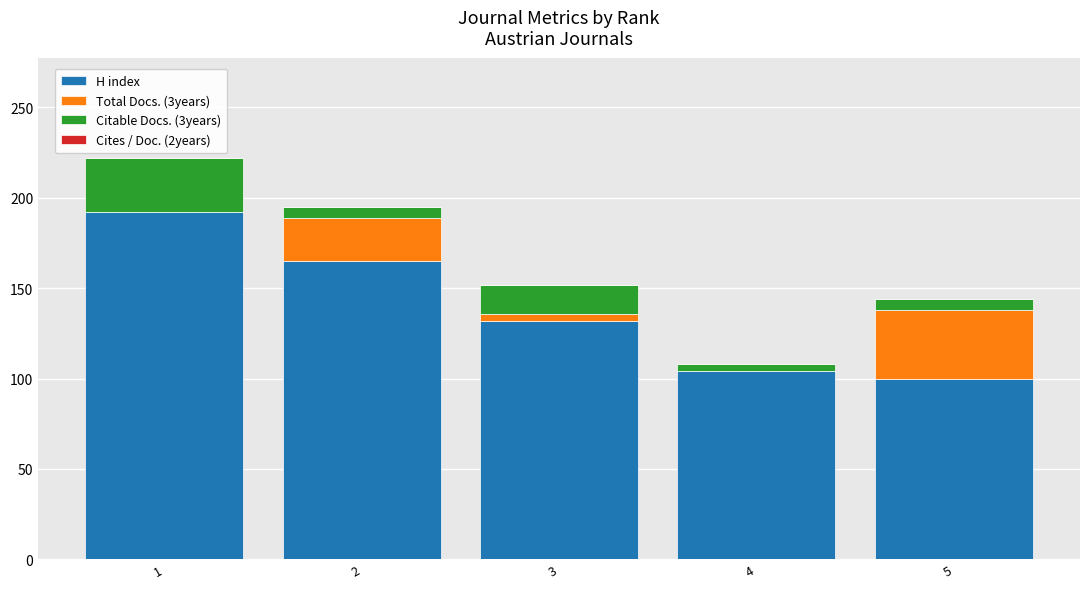

Reading left to right, list the values for the H index series.

1=192	2=165	3=132	4=104	5=100